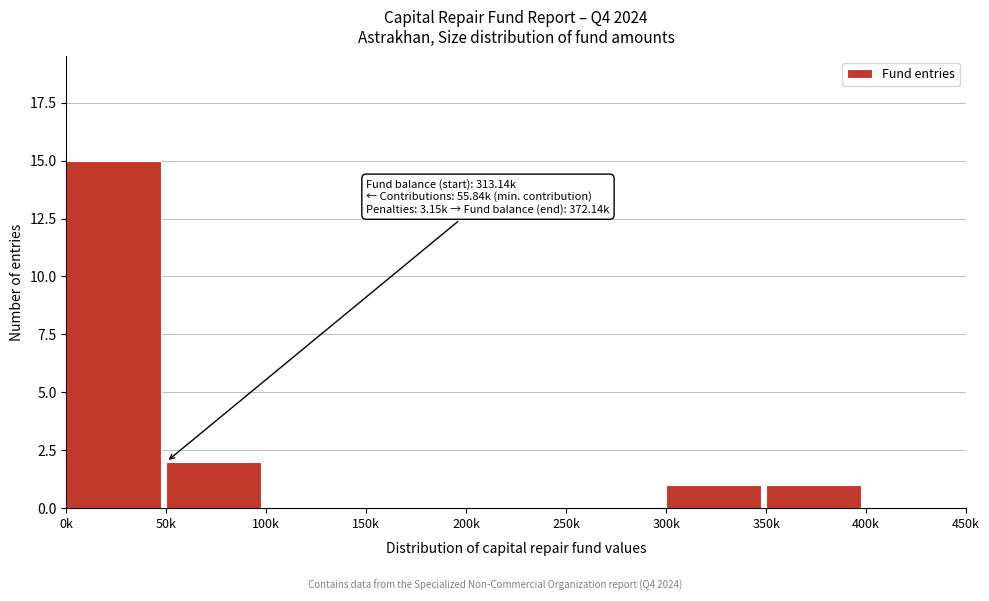

Reading left to right, transcribe all the data shown in this chart.

0k=15	50k=2	100k=0	150k=0	200k=0	250k=0	300k=1	350k=1	400k=0